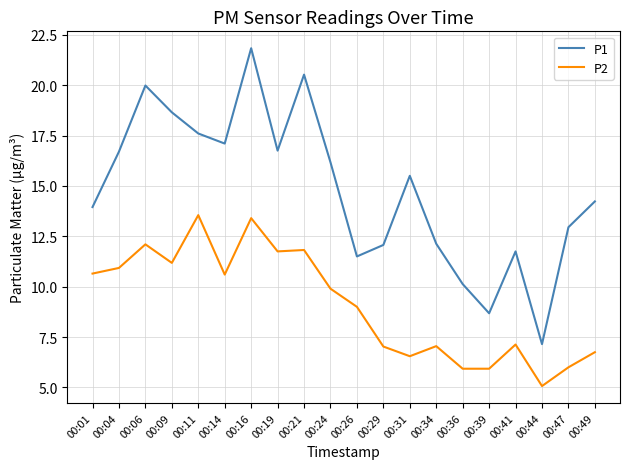

How many lines are shown in the chart?

2